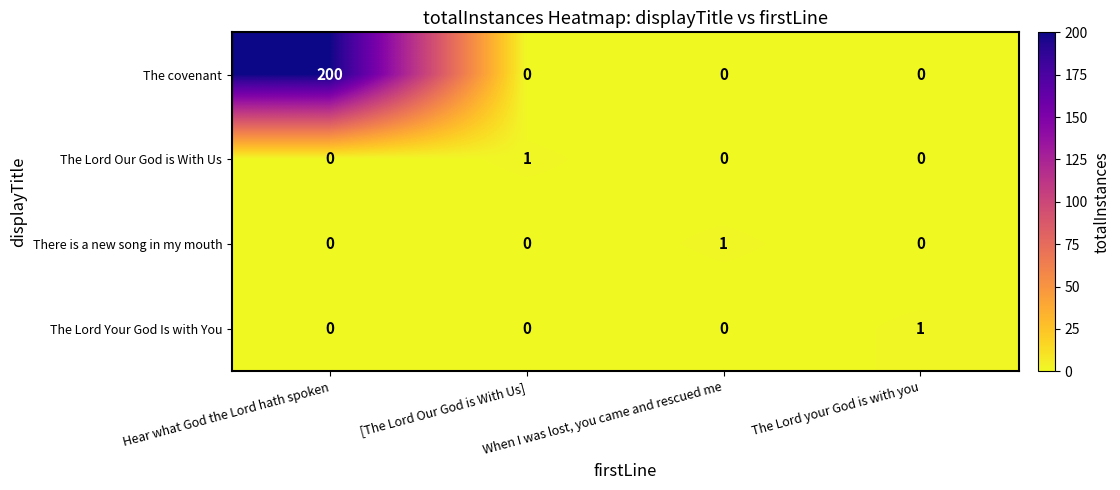

Which series has the largest total across all categories?

The covenant